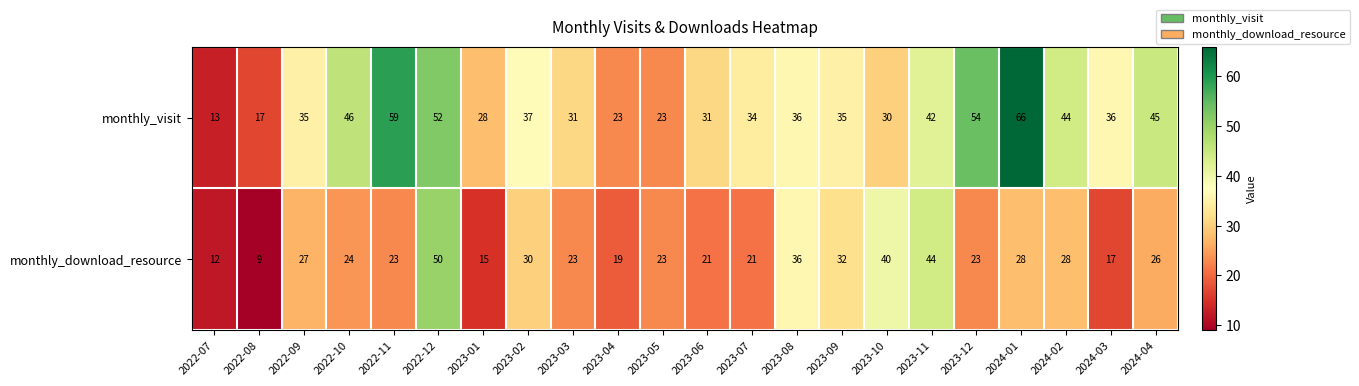

What is the average value of the monthly_download_resource series?

26